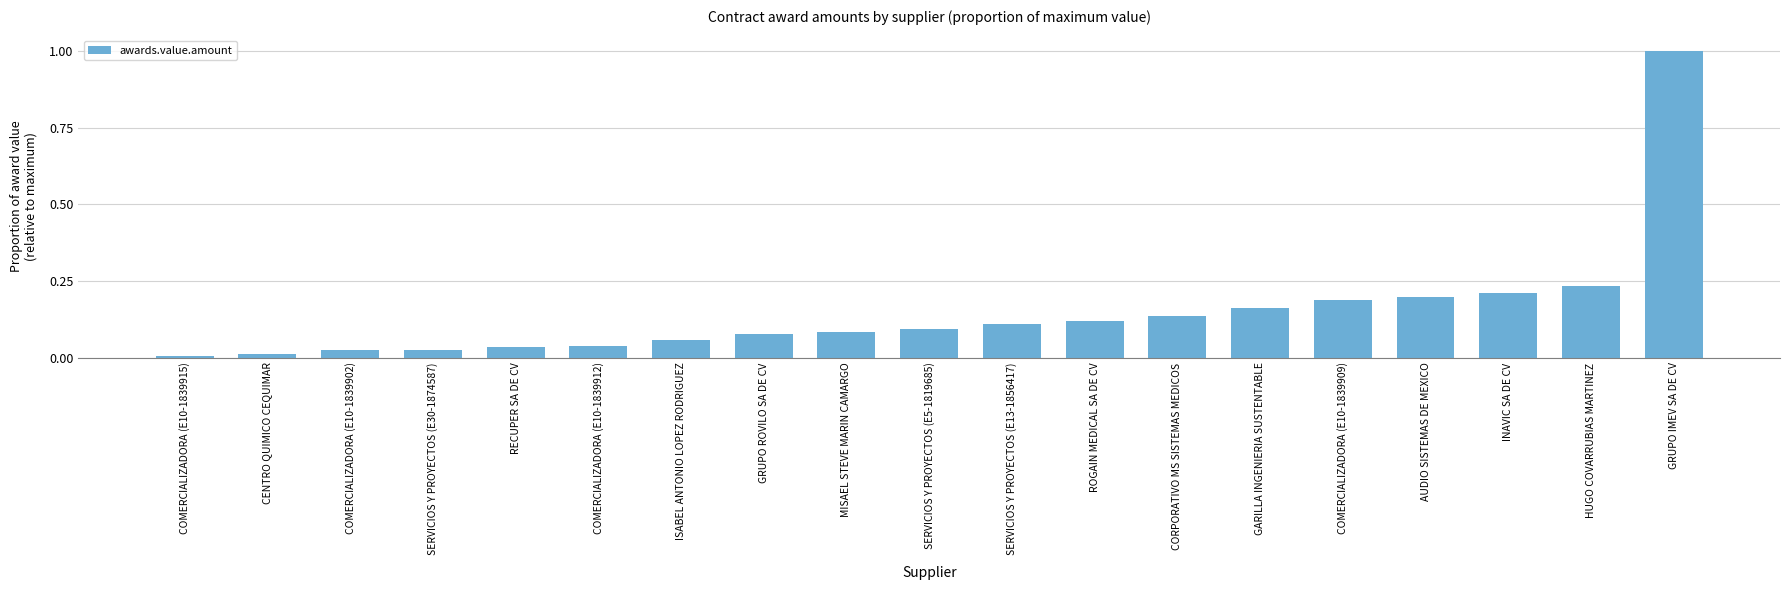

At which category does the chart reach its peak across all series?

GRUPO IMEV SA DE CV